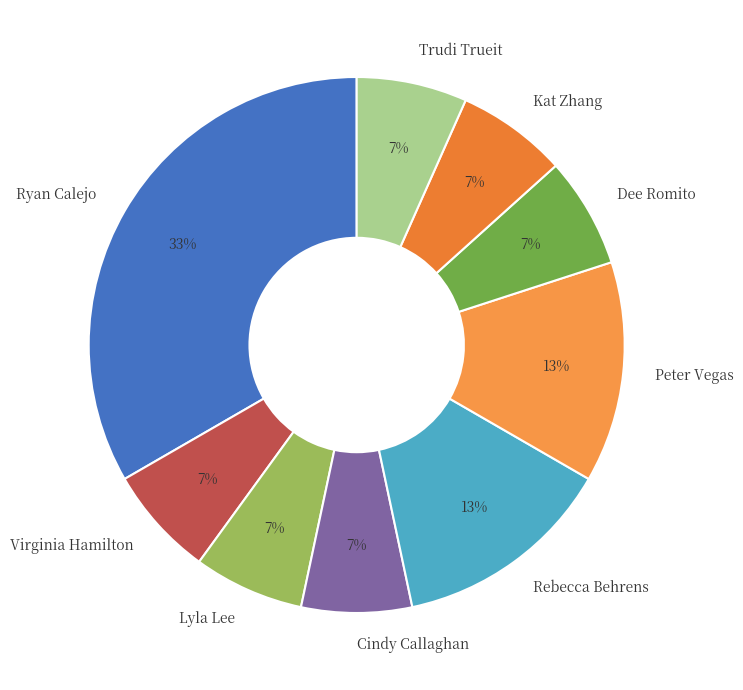

Combined, do Virginia Hamilton and Rebecca Behrens account for over 50%?

No